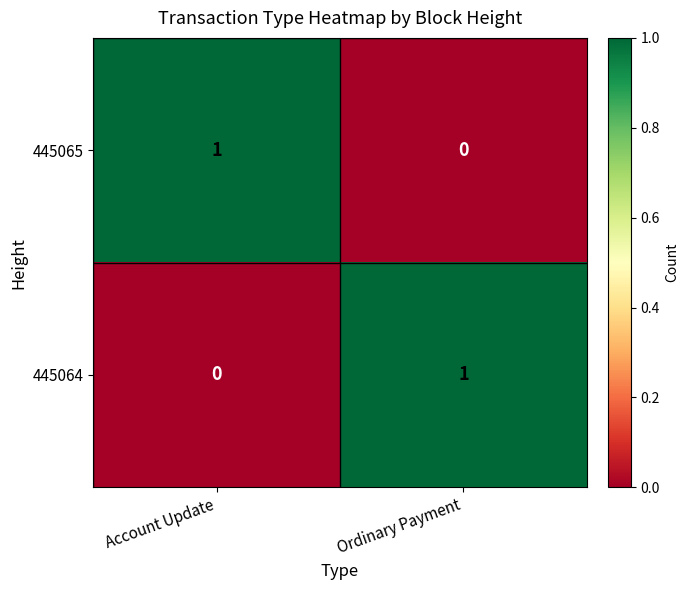

List the labels in order of 445065 value, largest first.

Account Update, Ordinary Payment